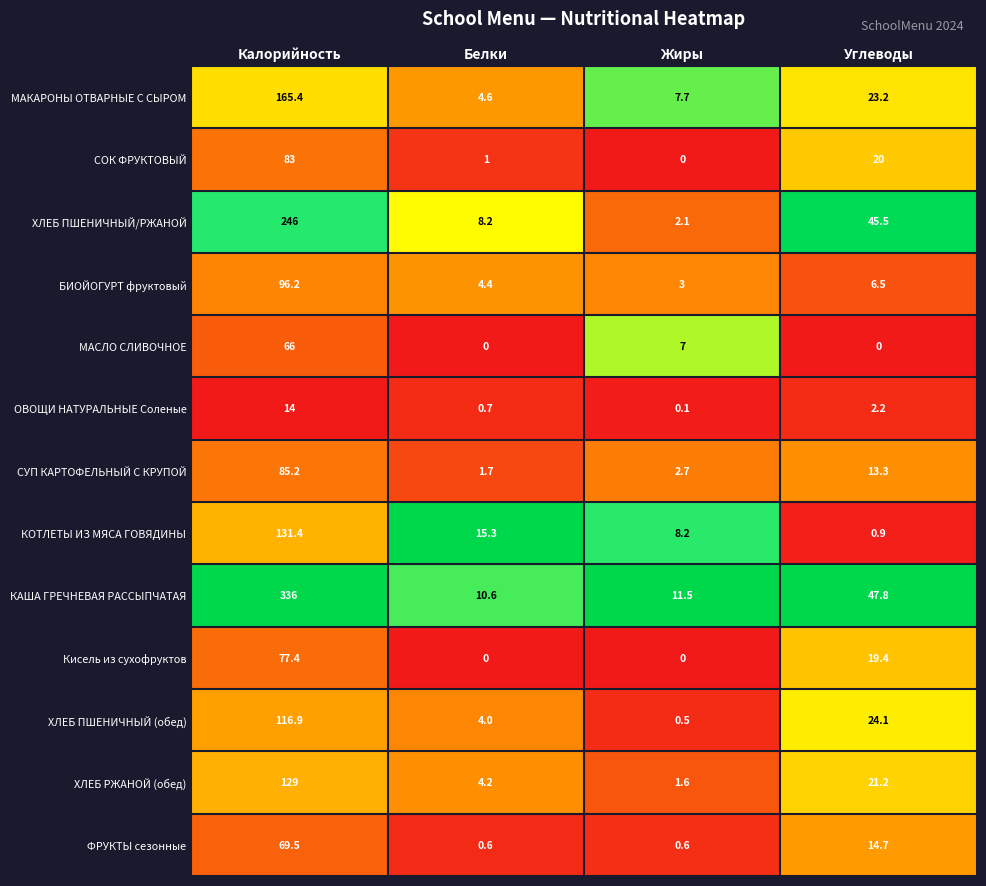

What is the minimum value for БИОЙОГУРТ фруктовый?

3.0